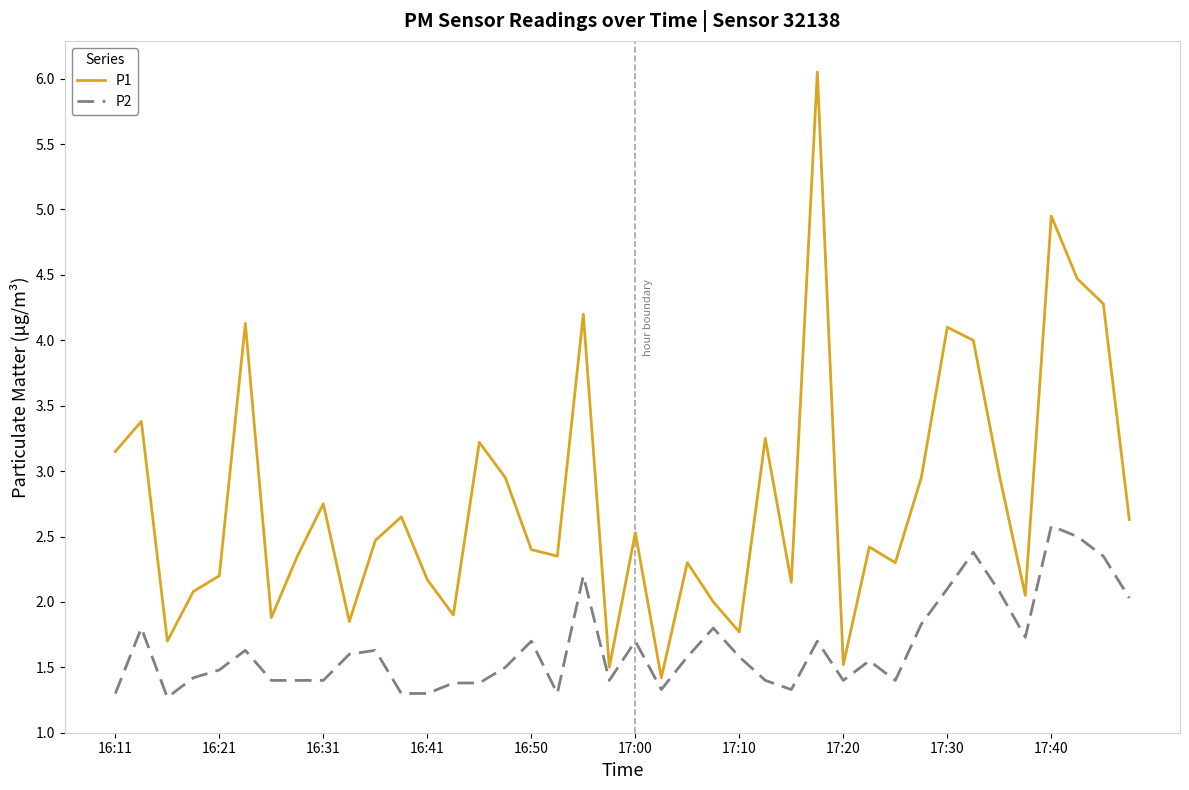

True or false: P2 and P1 cross at least once.

False